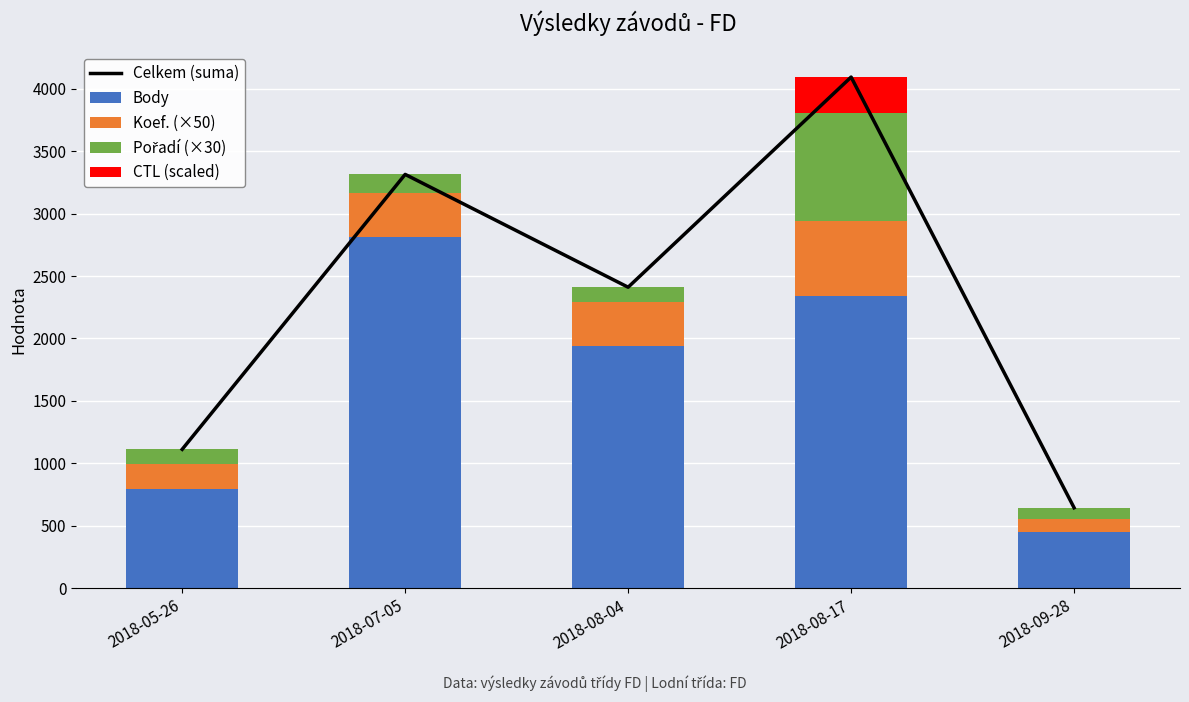

Reading right to left, transcribe all the data shown in this chart.

Celkem (suma): 643.9	4094.3	2410.8	3314.6	1112.0
Body: 452.0	2339.0	1940.0	2814.0	792.0
Koef. (×50): 100.0	600.0	350.0	350.0	200.0
Pořadí (×30): 90.0	870.0	120.0	150.0	120.0
CTL (scaled): 1.8	285.3	0.8	0.6	0.0